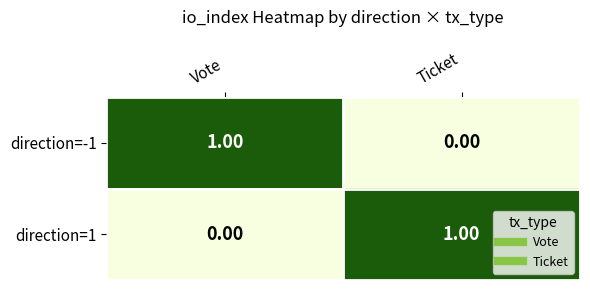

Which category has the highest value in the direction=-1 series?

Vote